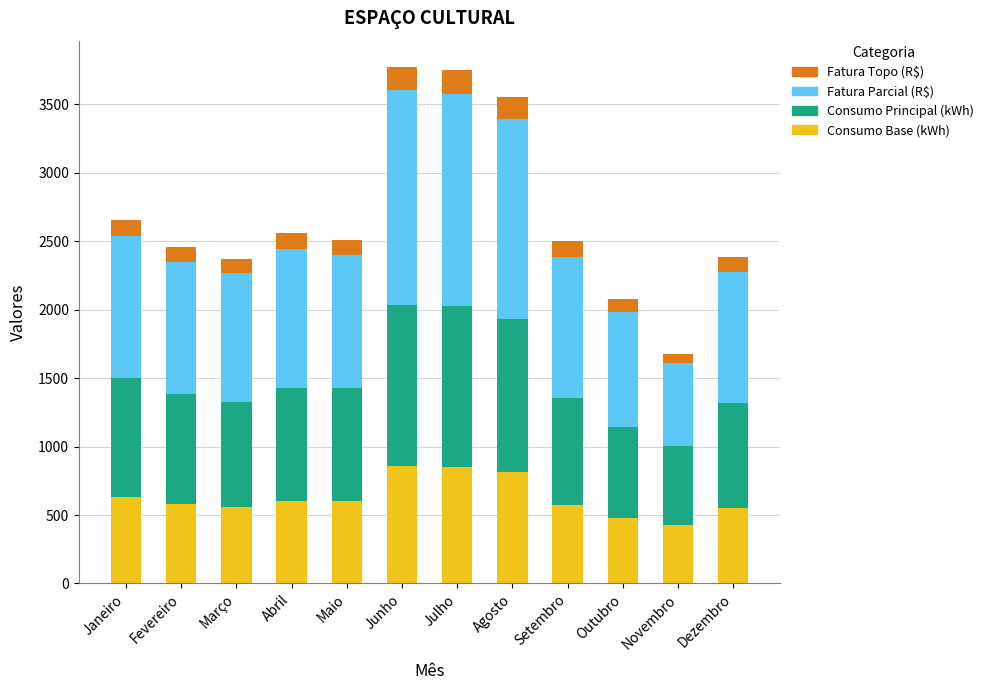

What is the average value of the Consumo Base (kWh) series?

627.8